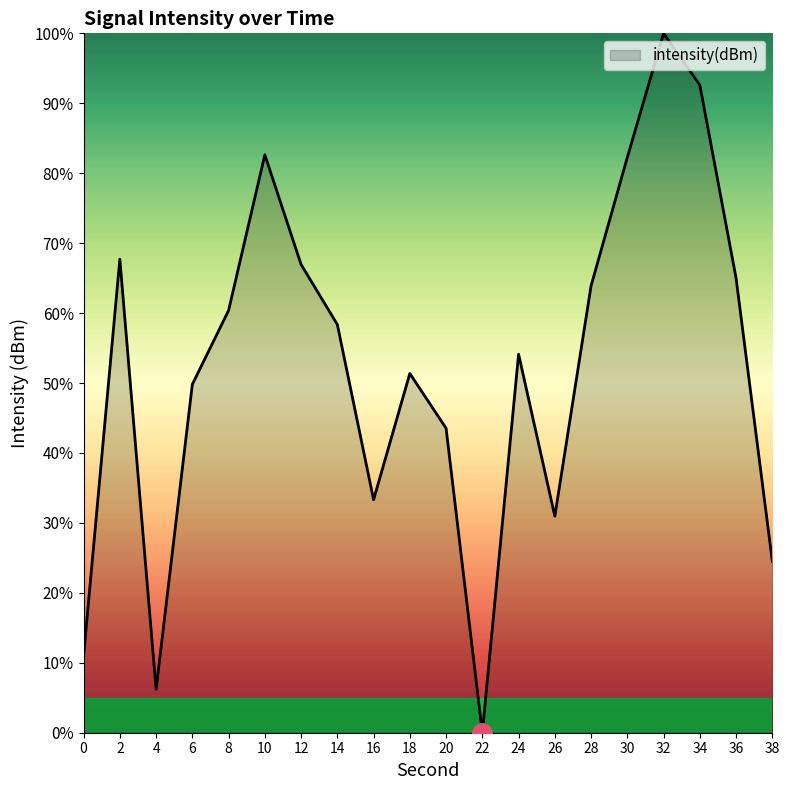

What value does the data have at 18?

51.4